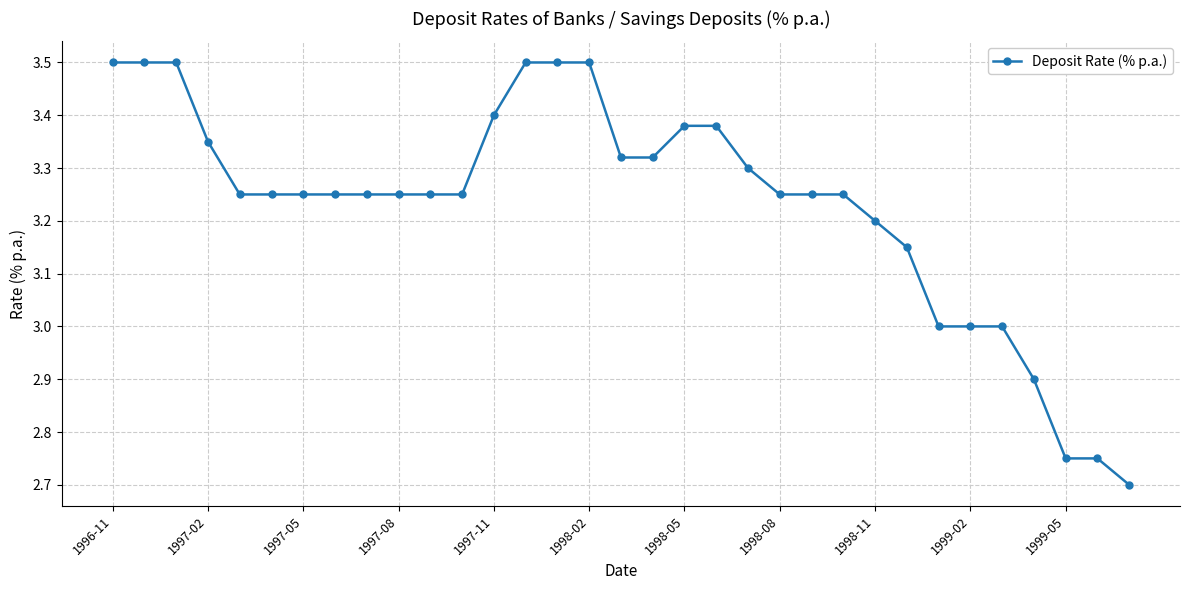

What is the maximum value shown in the chart?

3.5